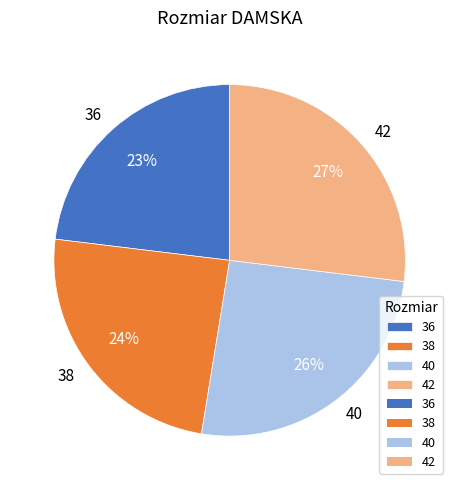

How many slices are in this pie chart?

4